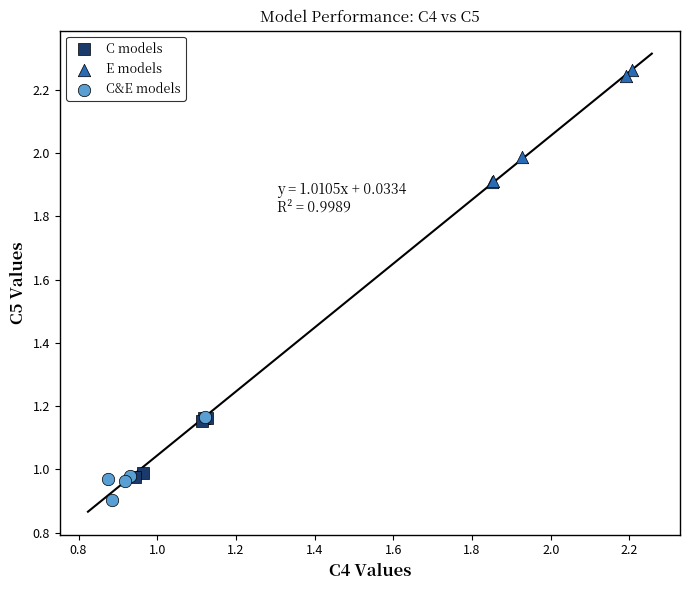

Which series reaches the maximum Y coordinate?

E models